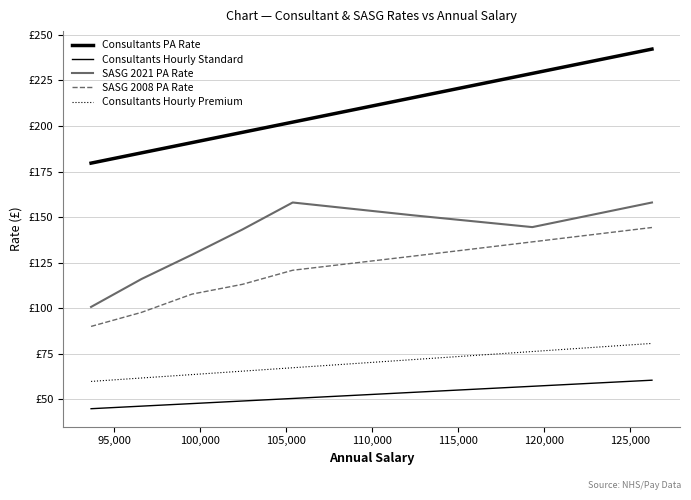

Is this an area chart (filled region under the line)?

No